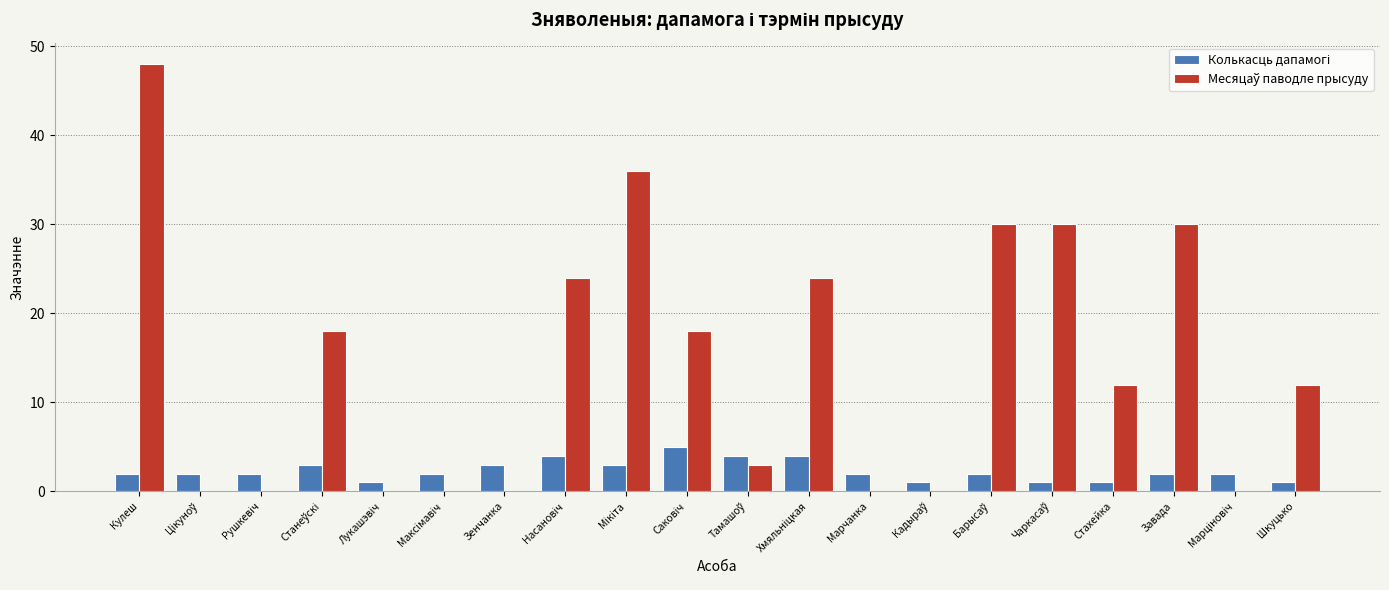

Which label corresponds to the largest value in the chart?

Кулеш